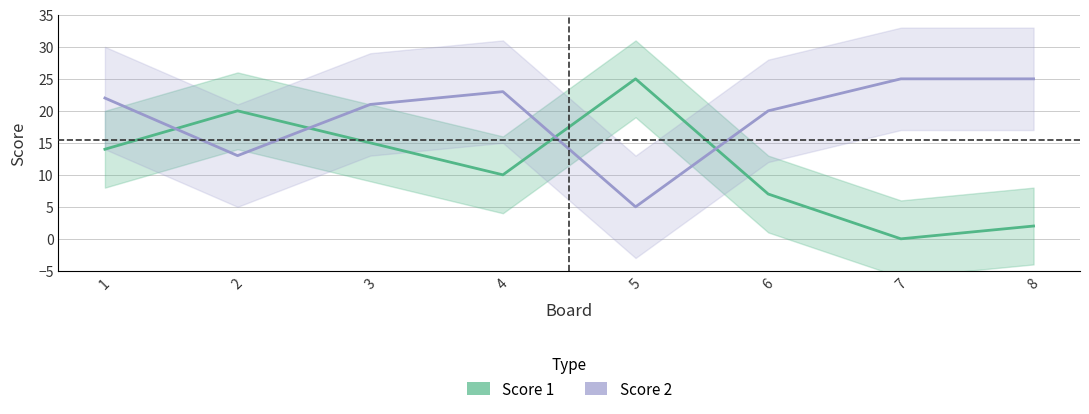

True or false: Score 2 has a value of 25 at 8.

True